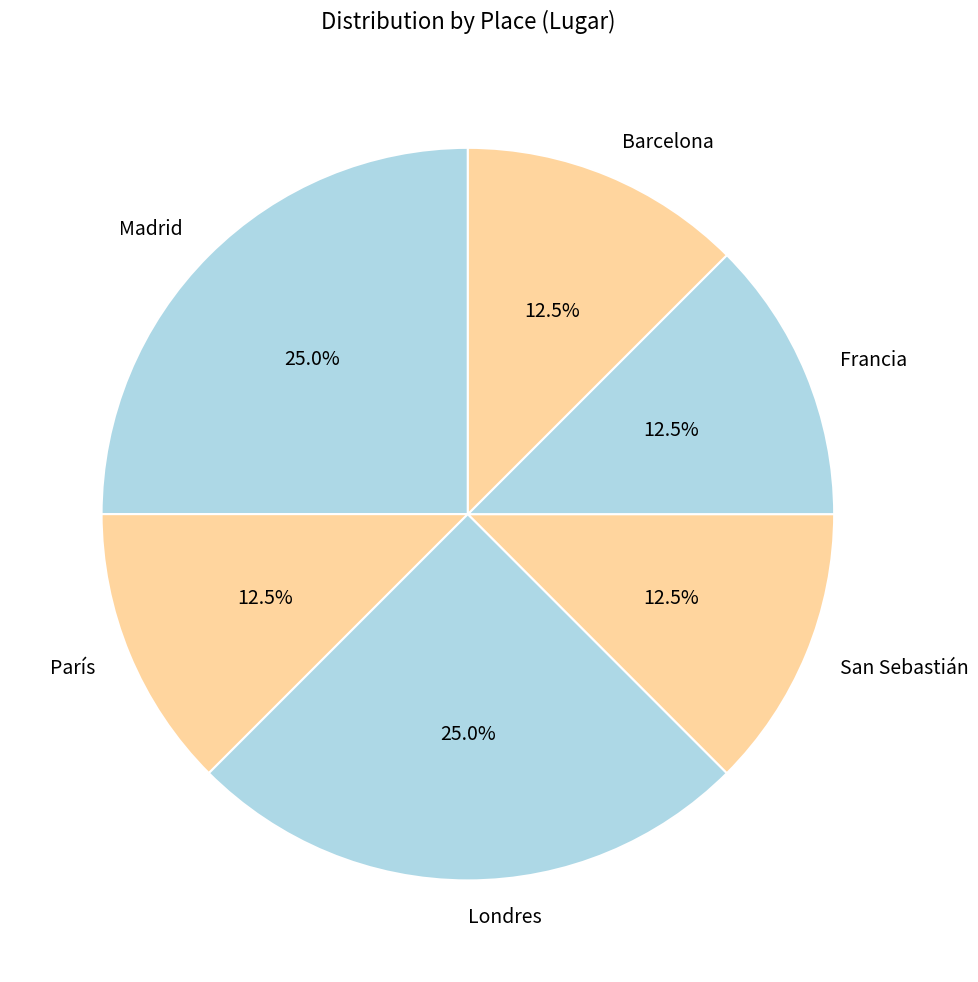

What portion of the pie excludes Madrid?

75.0%